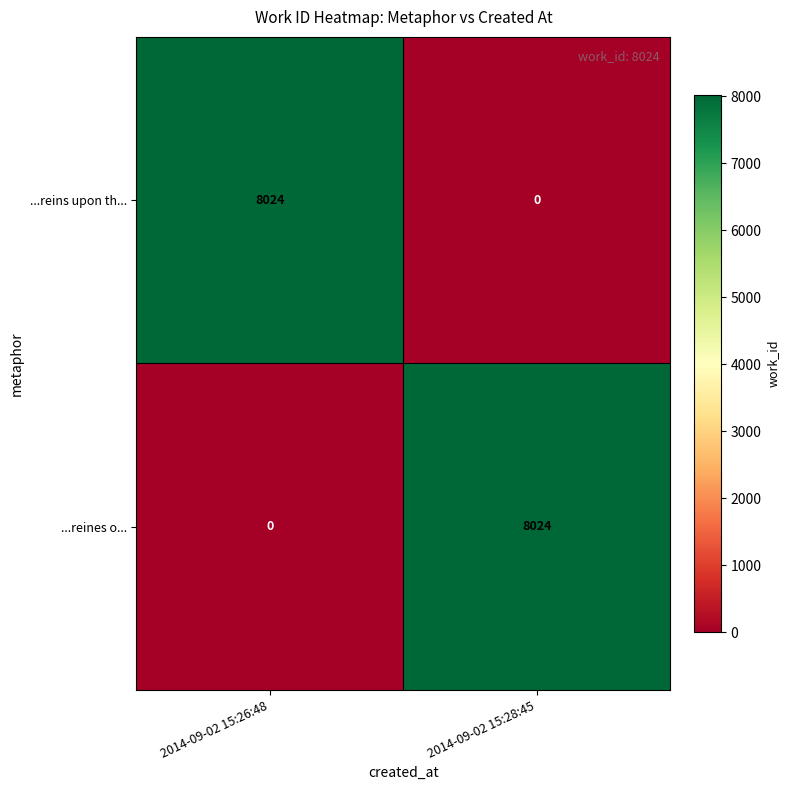

Reading left to right, list all the values displayed in this chart.

...reins upon th...: 2014-09-02 15:26:48=8024	2014-09-02 15:28:45=0
...reines o...: 2014-09-02 15:26:48=0	2014-09-02 15:28:45=8024